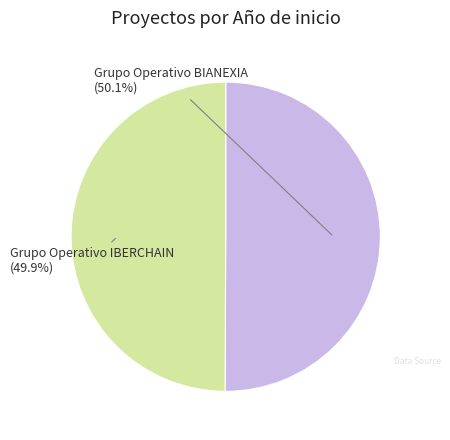

How many slices are in this pie chart?

2